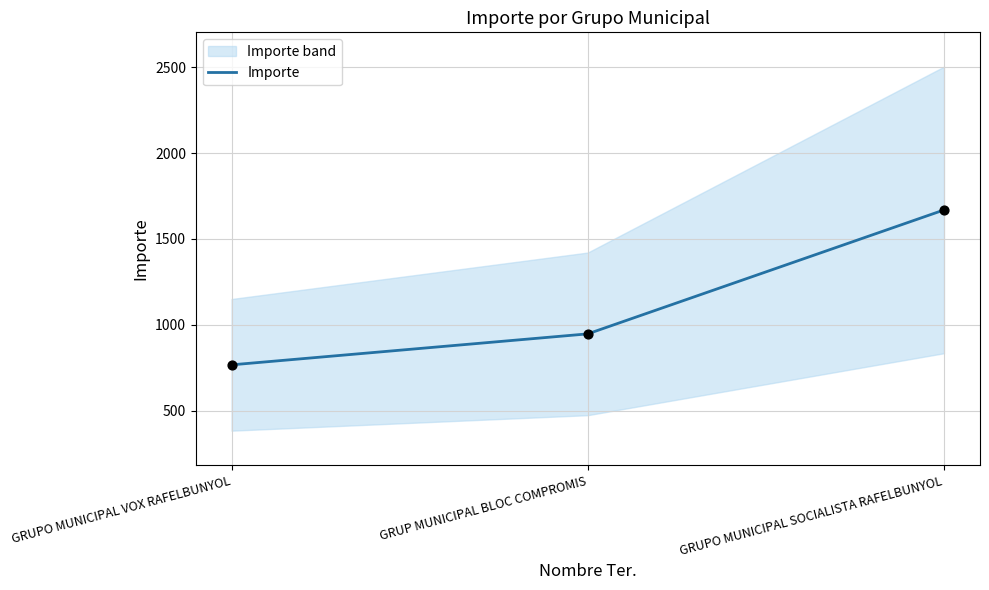

Approximately how many times larger is the value at GRUPO MUNICIPAL VOX RAFELBUNYOL compared to GRUP MUNICIPAL BLOC COMPROMIS?

0.8